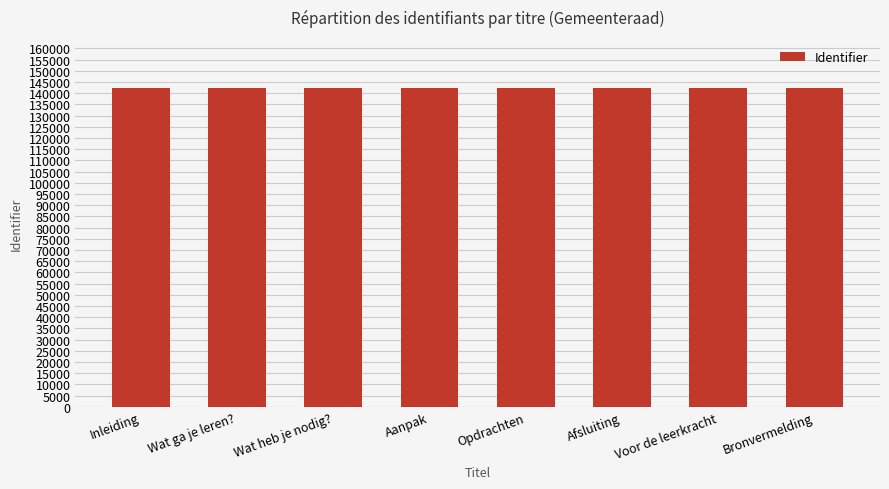

What is the label of the 4th bar from the right?

Opdrachten